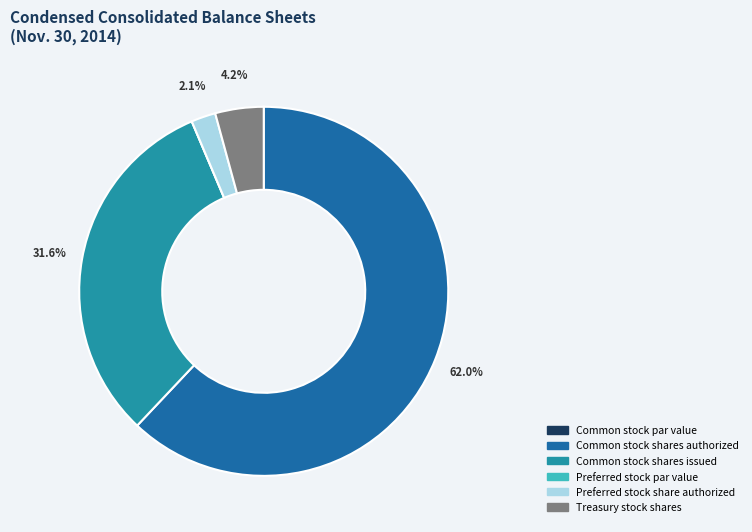

What is the largest slice in the pie chart?

Common stock shares authorized